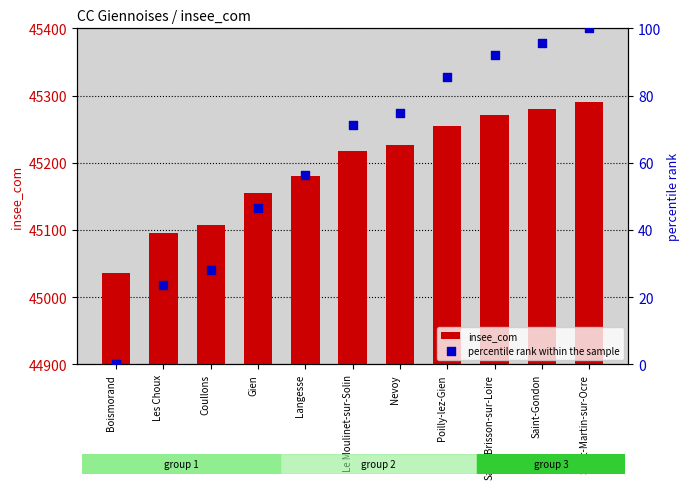

Which series has the largest total across all categories?

insee_com